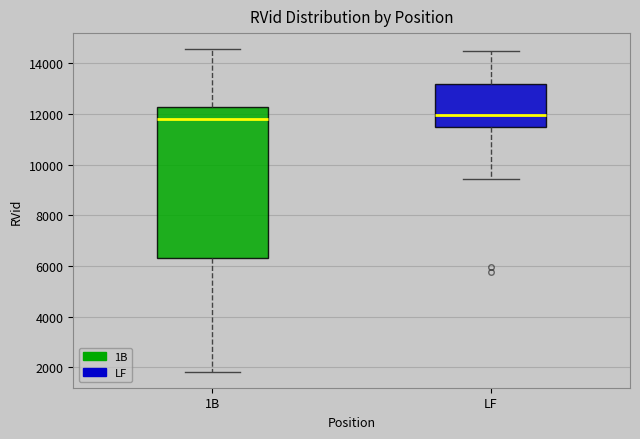

Which box is the tallest, from its lower edge to its upper edge?

1B